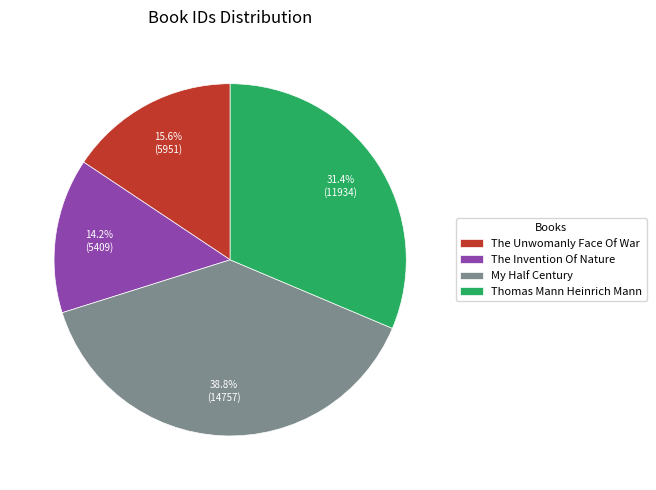

What is the largest slice in the pie chart?

My Half Century